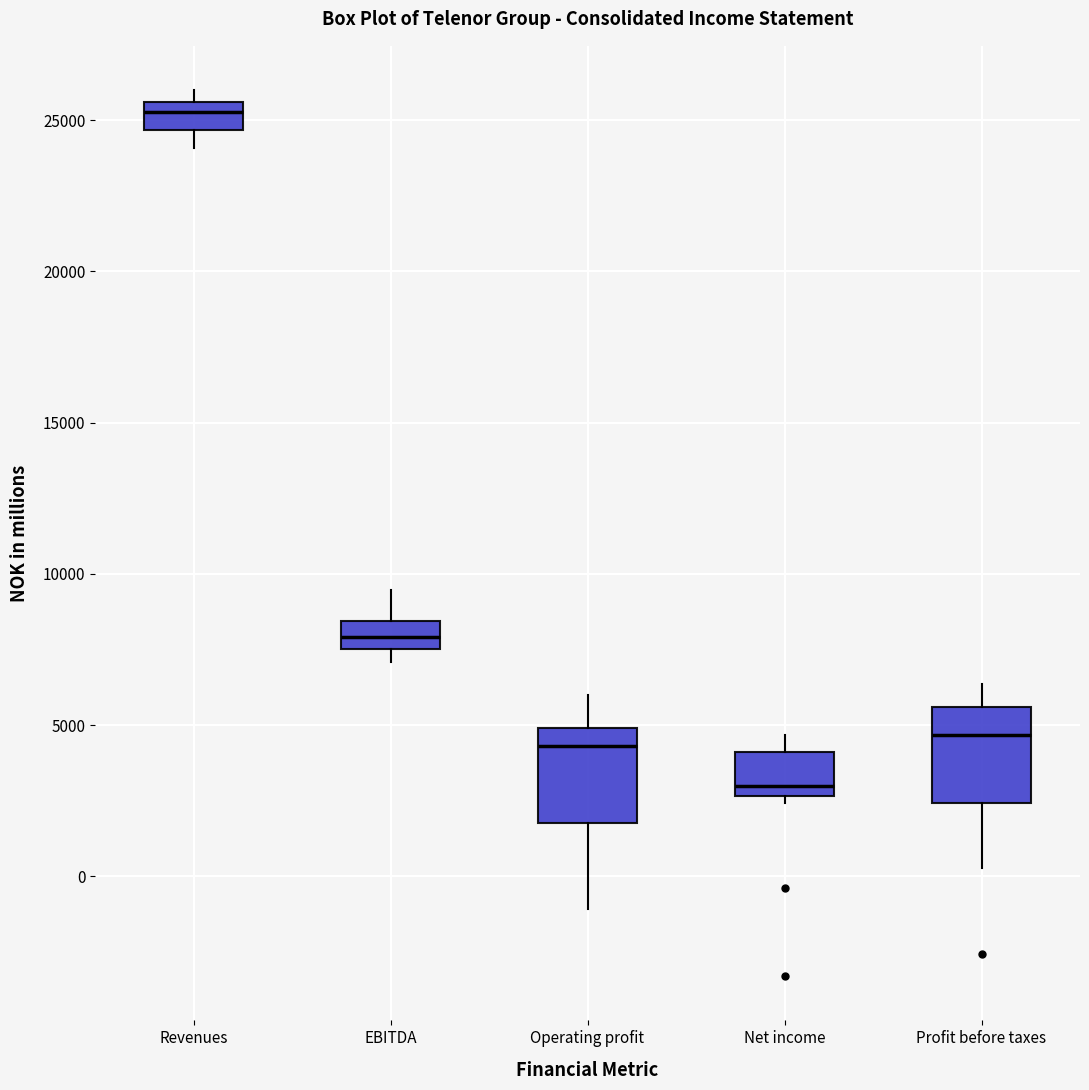

Where does the median line of the box for Operating profit sit on the y-axis? The values are not printed on the chart, so give them approximately, as read against the axis.

4500